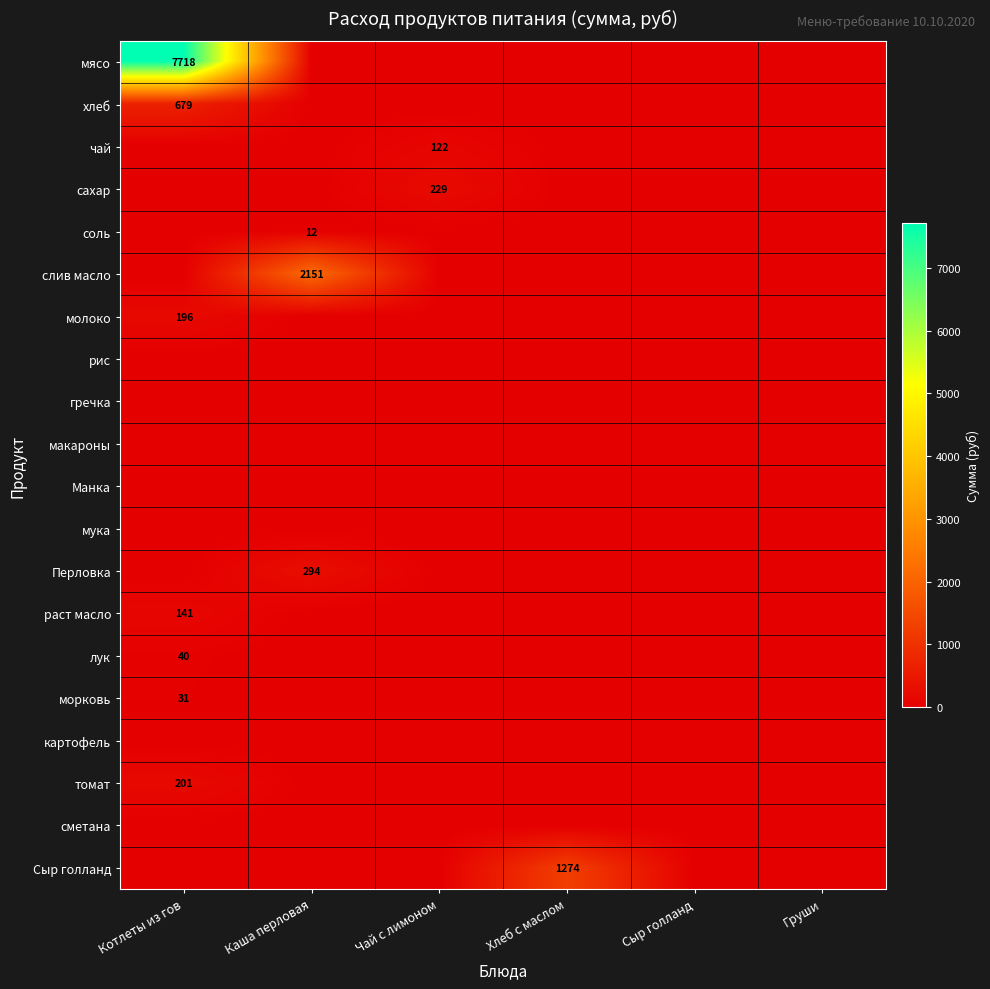

Which label corresponds to the smallest value in the chart?

Каша перловая